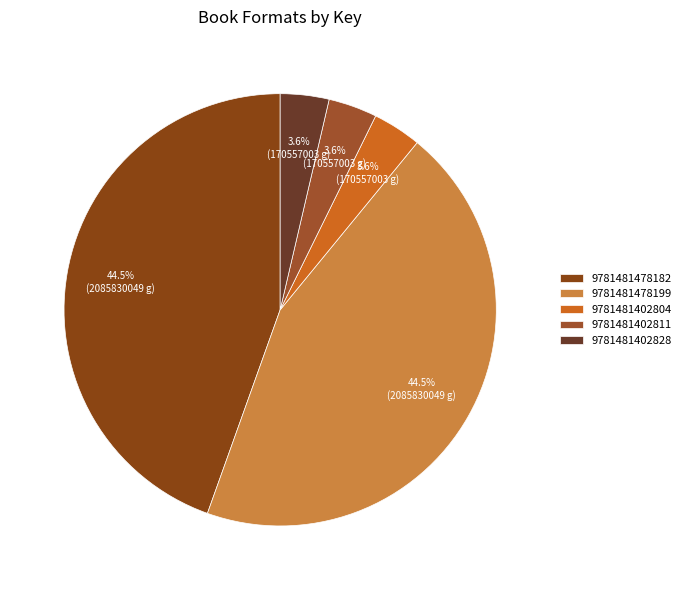

To the nearest percent, what percentage of the pie is 9781481402828?

4%